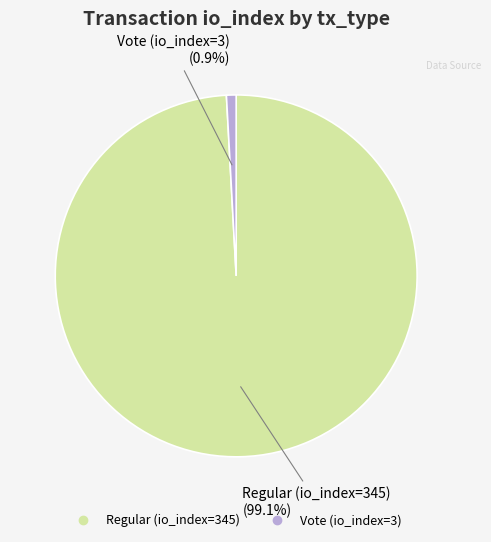

The Vote (io_index=3) slice represents 1% of the pie. True or false?

True